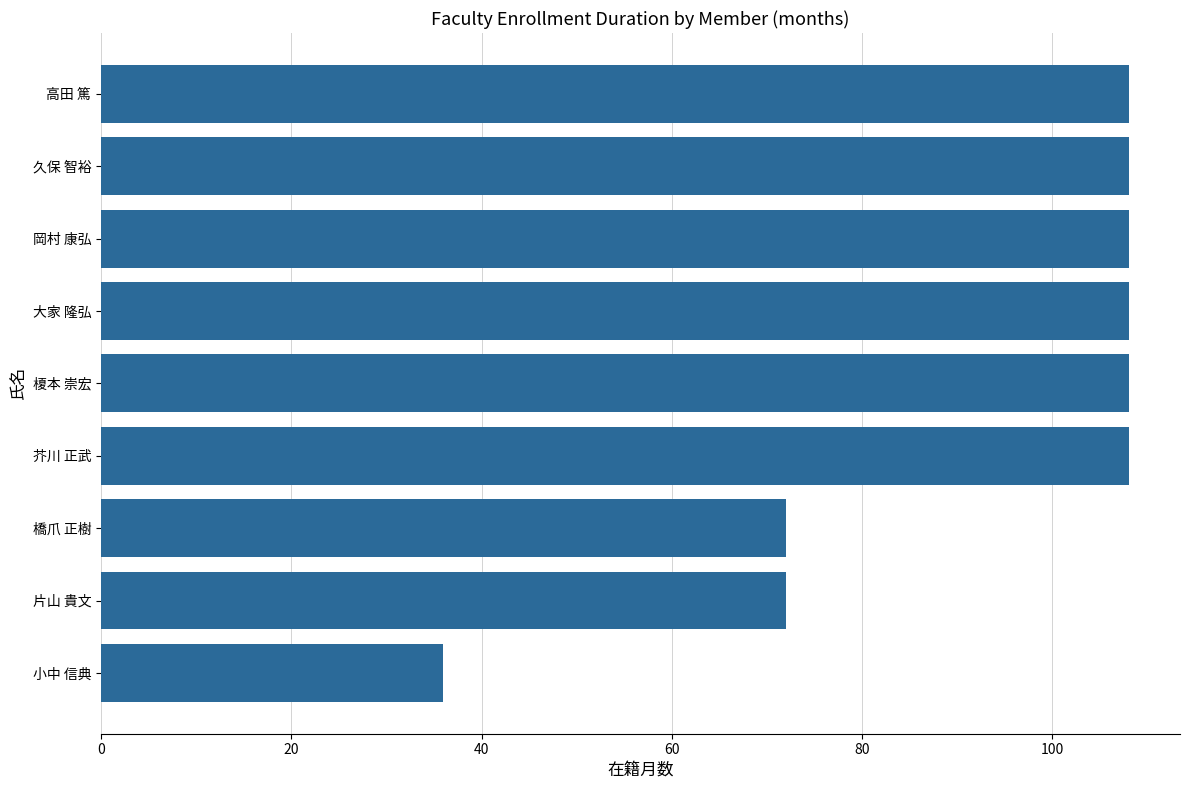

What is the difference between the maximum and minimum values?

72